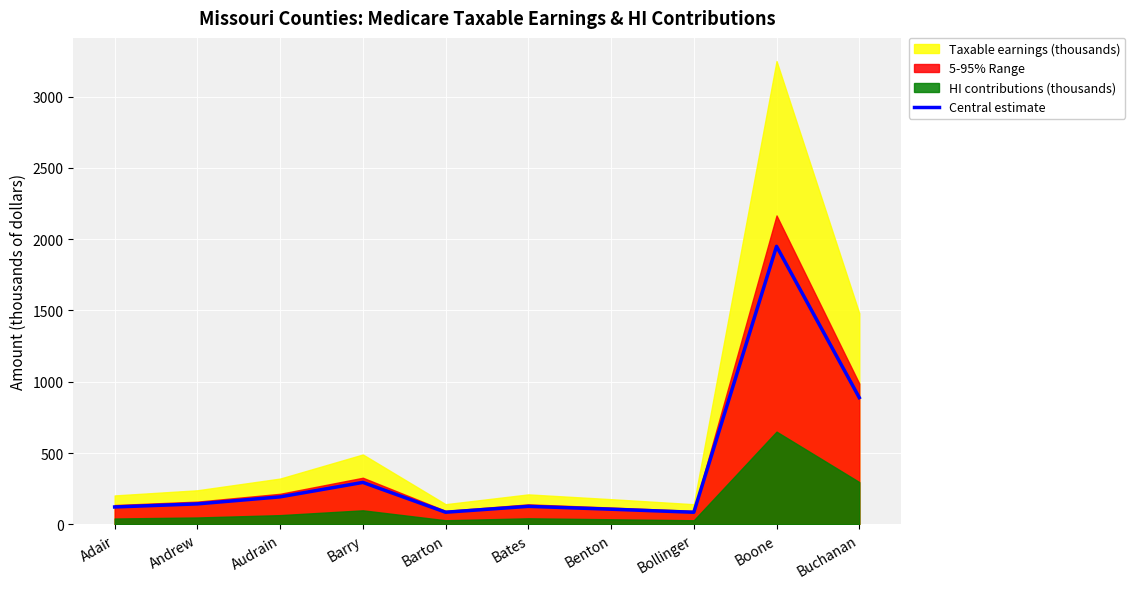

What position from the left is Adair?

1